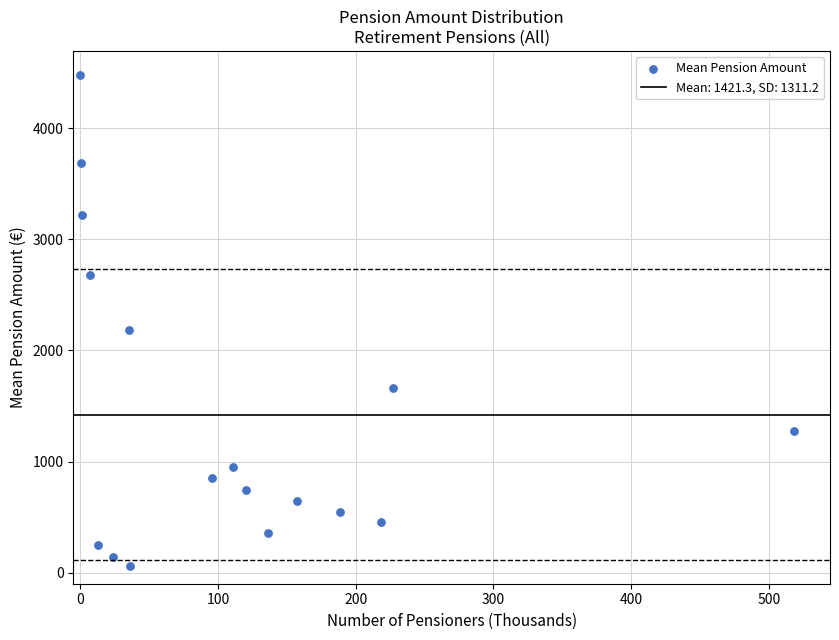

What Y value in the scatter plot is closest to 2265?

2183.9